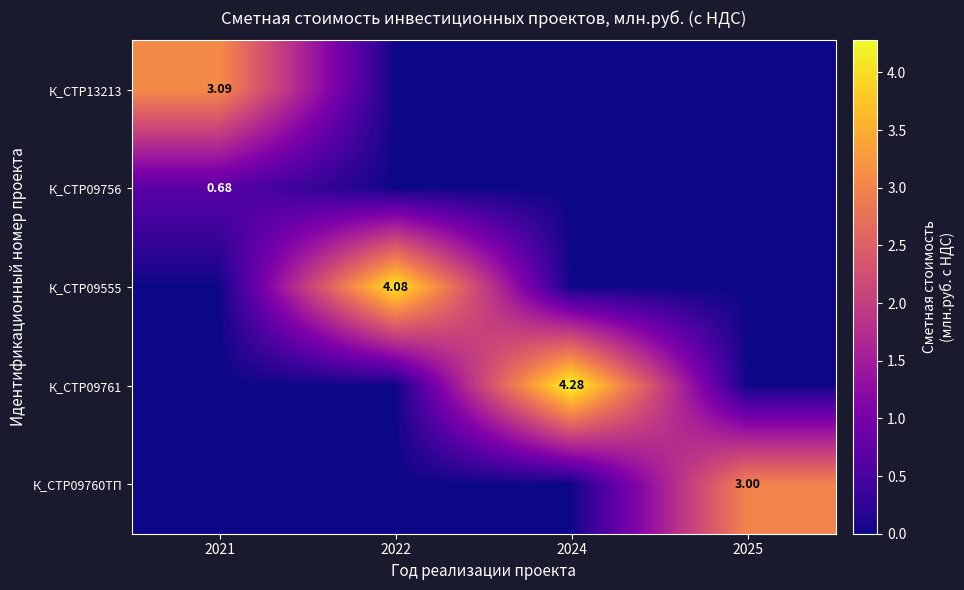

Rank the series by their maximum value, from lowest to highest.

К_СТР09756, К_СТР09760ТП, К_СТР13213, К_СТР09555, К_СТР09761